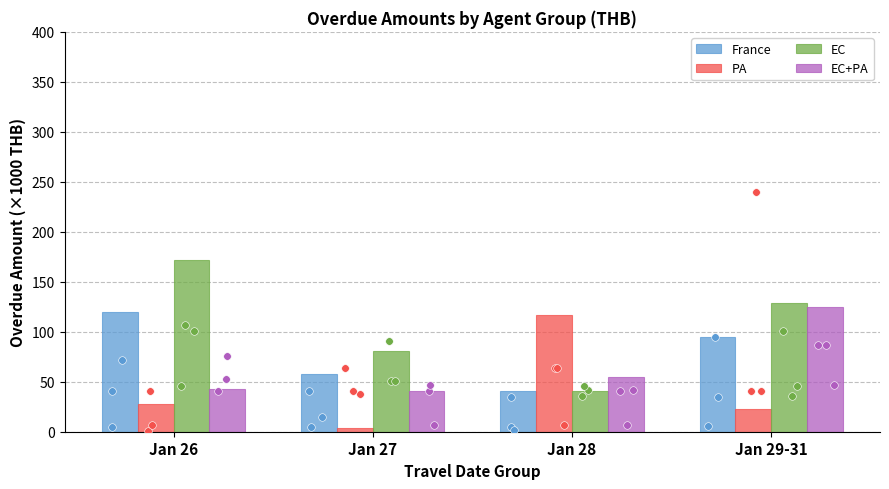

Which series has the largest total across all categories?

EC